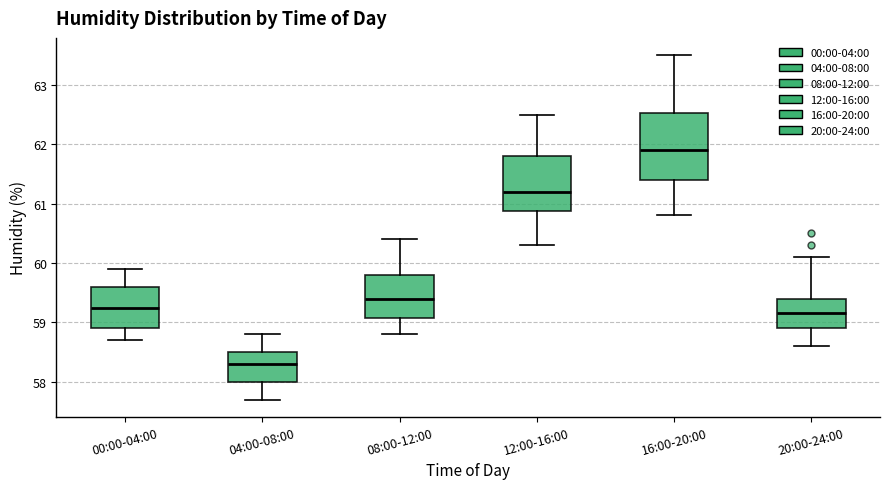

Reading left to right, transcribe this box plot: for each box, give where its median line is, the range the box spans, and where its two whiskers end, as read against the y-axis. The values are not printed on the chart, so give them approximately, as read against the axis.

00:00-04:00: median 59.3, box 58.9 to 59.6, whiskers 58.7 to 59.9
04:00-08:00: median 58.3, box 58.0 to 58.5, whiskers 57.7 to 58.8
08:00-12:00: median 59.4, box 59.1 to 59.8, whiskers 58.8 to 60.4
12:00-16:00: median 61.2, box 60.9 to 61.8, whiskers 60.3 to 62.5
16:00-20:00: median 61.9, box 61.4 to 62.5, whiskers 60.8 to 63.5
20:00-24:00: median 59.2, box 58.9 to 59.4, whiskers 58.6 to 60.1